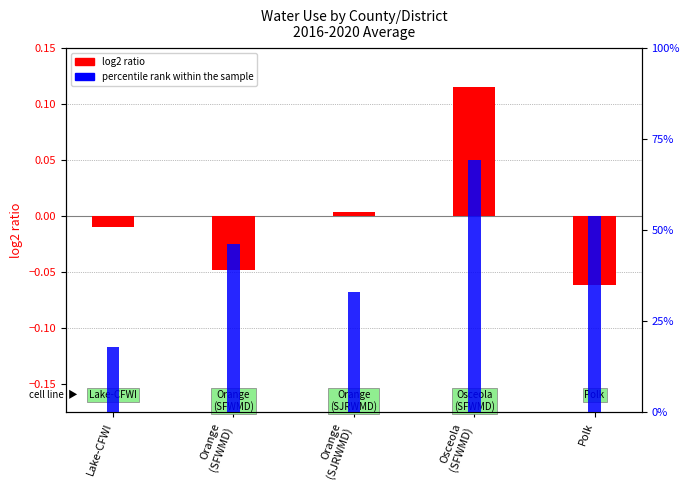

What is the label of the 3rd bar from the right?

Orange
(SJRWMD)